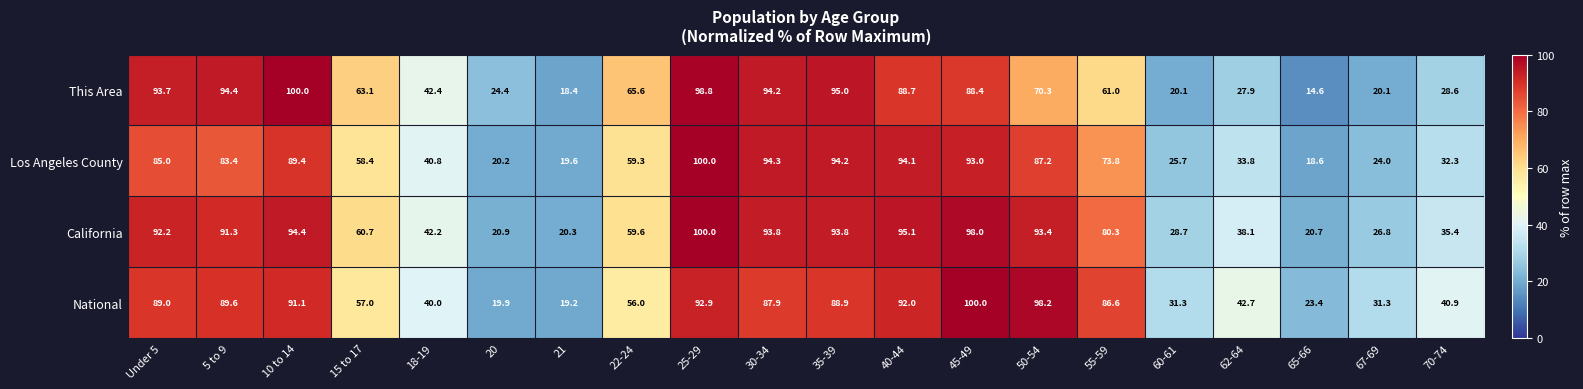

Which series has the largest total across all categories?

California